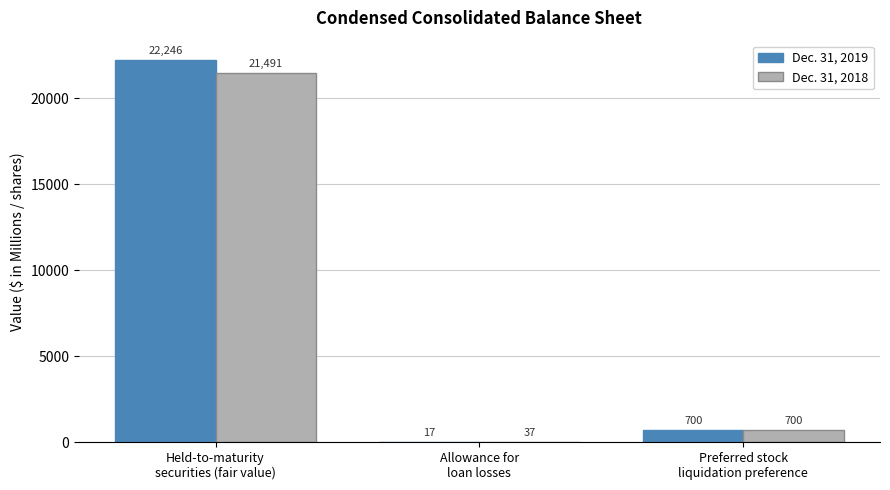

True or false: Dec. 31, 2019 has a value of 22246 at Held-to-maturity
securities (fair value).

True